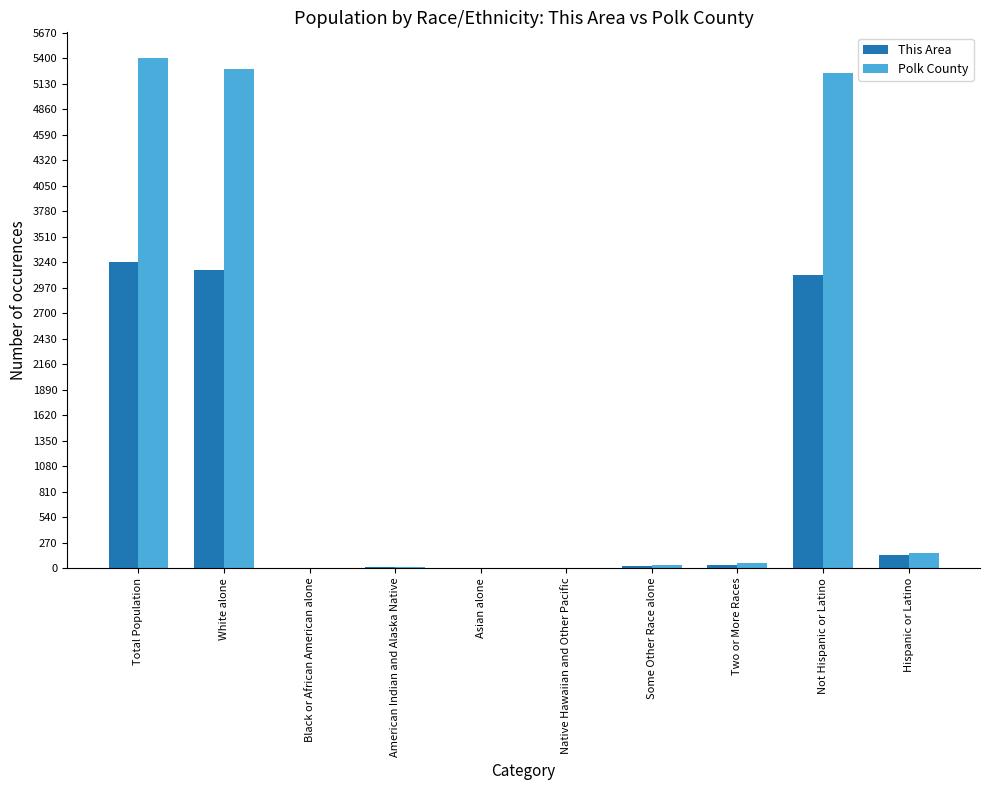

What is the sum of all This Area values?

9717